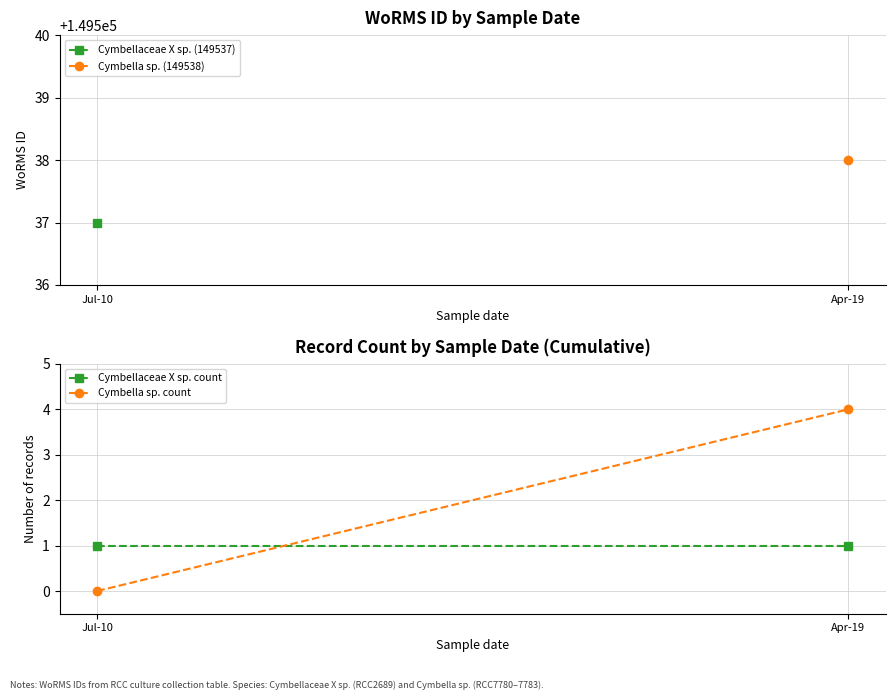

What is the label of the 1st point from the right?

Apr-19